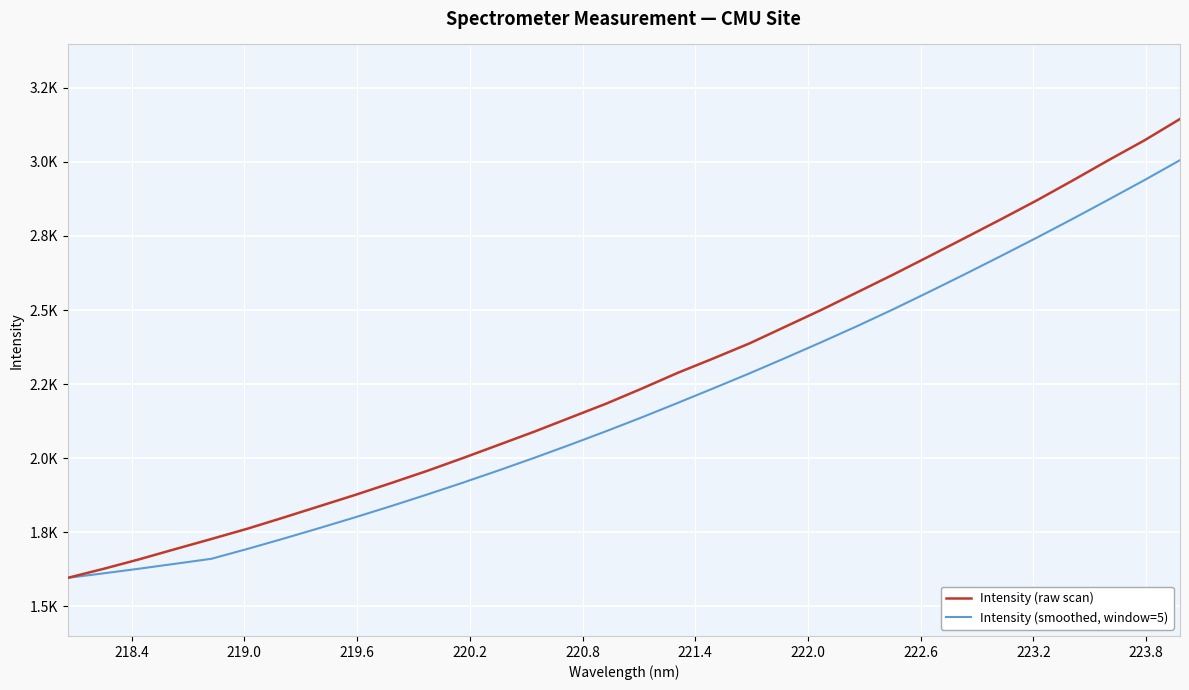

What are all the series names shown in the legend?

Intensity (raw scan), Intensity (smoothed, window=5)